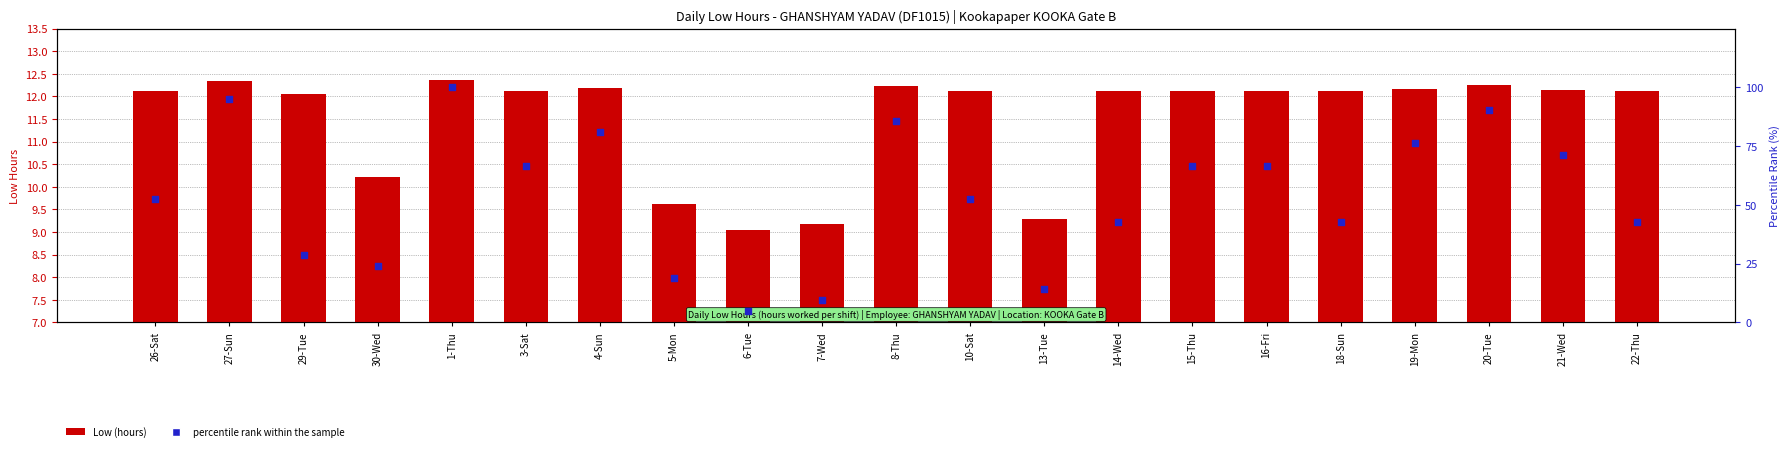

Which series has the largest Y range (max minus min)?

percentile rank within the sample